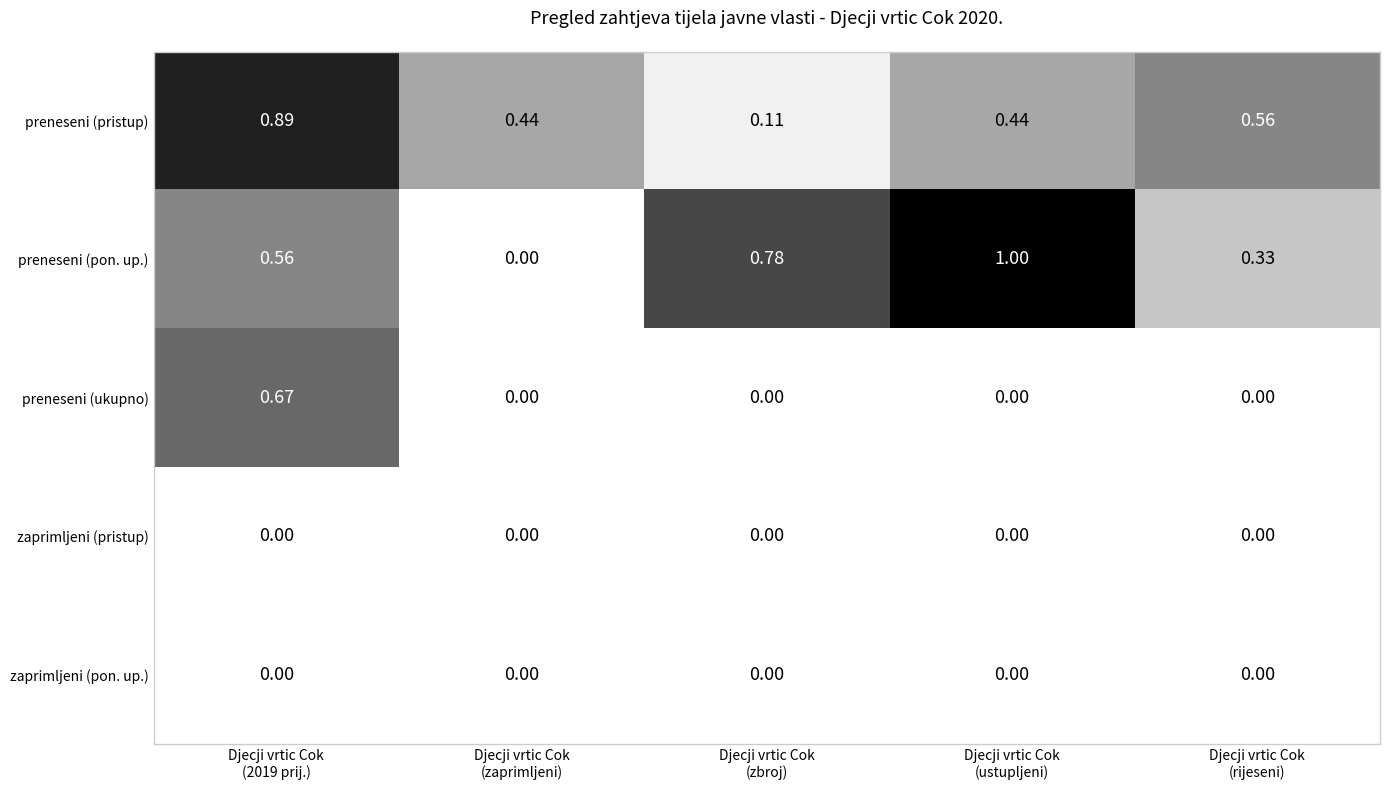

Which series has the largest total across all categories?

preneseni (pon. up.)